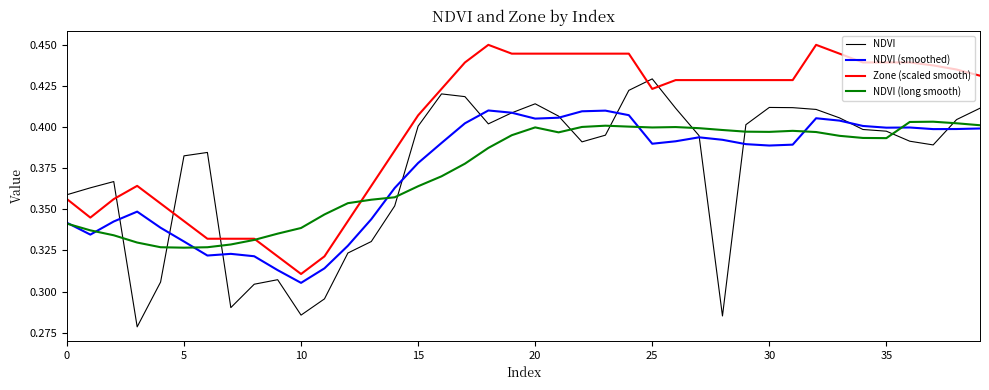

How many times do Zone (scaled smooth) and NDVI (long smooth) cross each other?

2